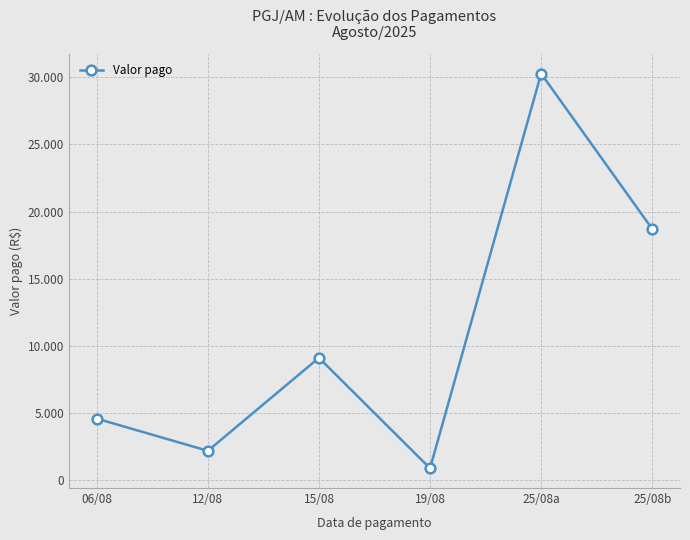

Reading left to right, extract all data points from this chart.

06/08=4560	12/08=2160	15/08=9095	19/08=858	25/08a=30285	25/08b=18700